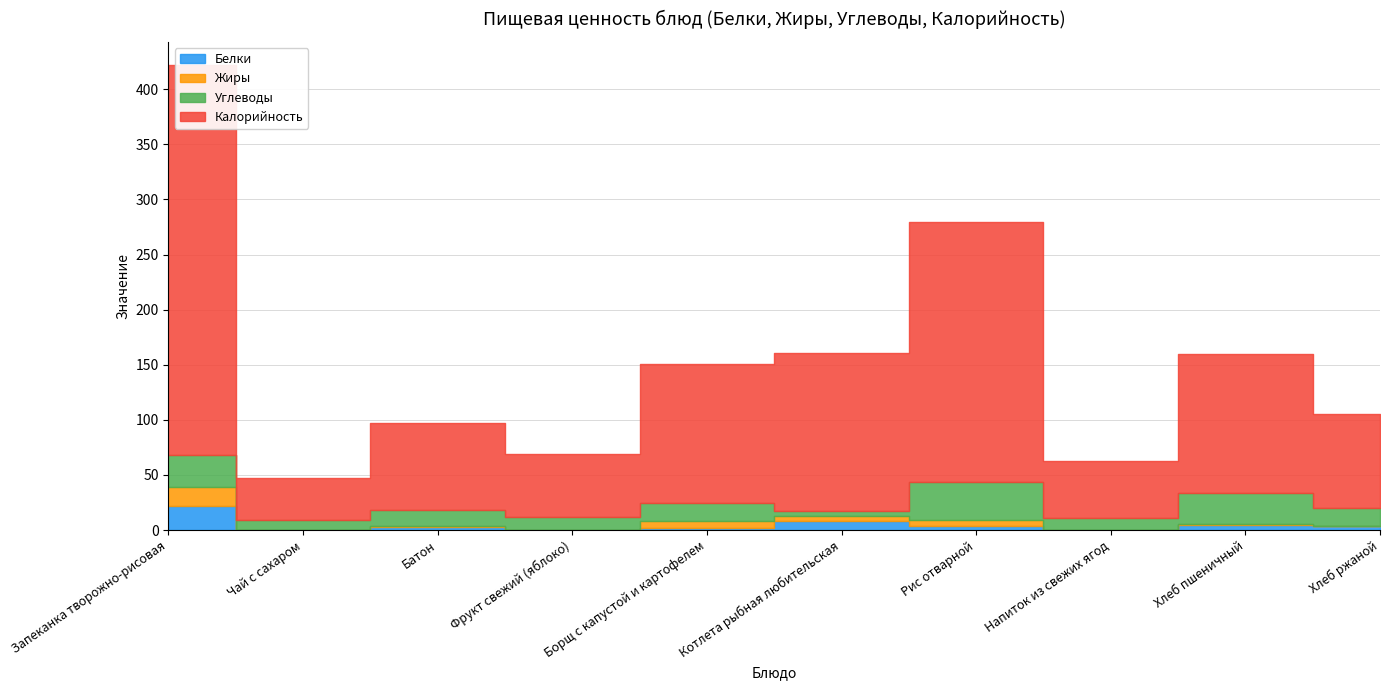

What are all the series names shown in the legend?

Белки, Жиры, Углеводы, Калорийность